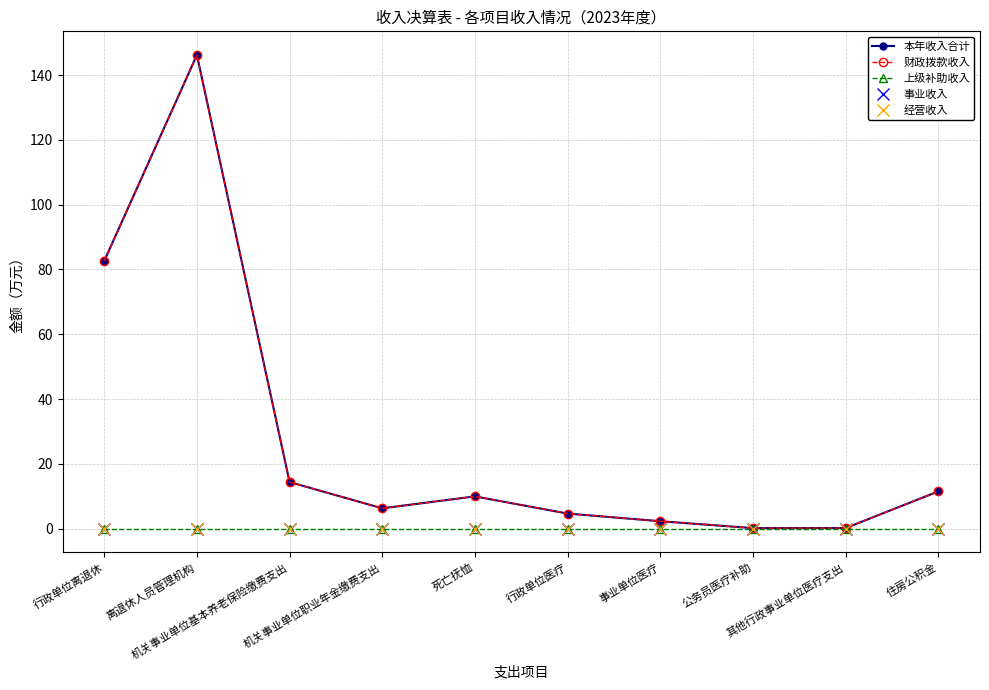

True or false: 经营收入 has more than 0 points higher than both neighbors.

False